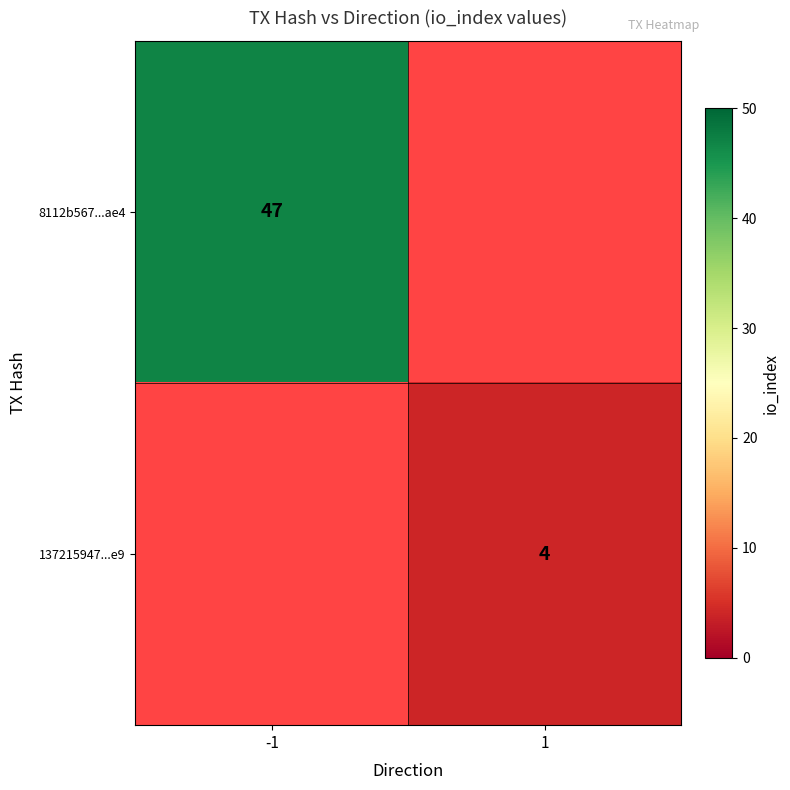

True or false: 137215947...e9 has a value of 7 at 1.

False